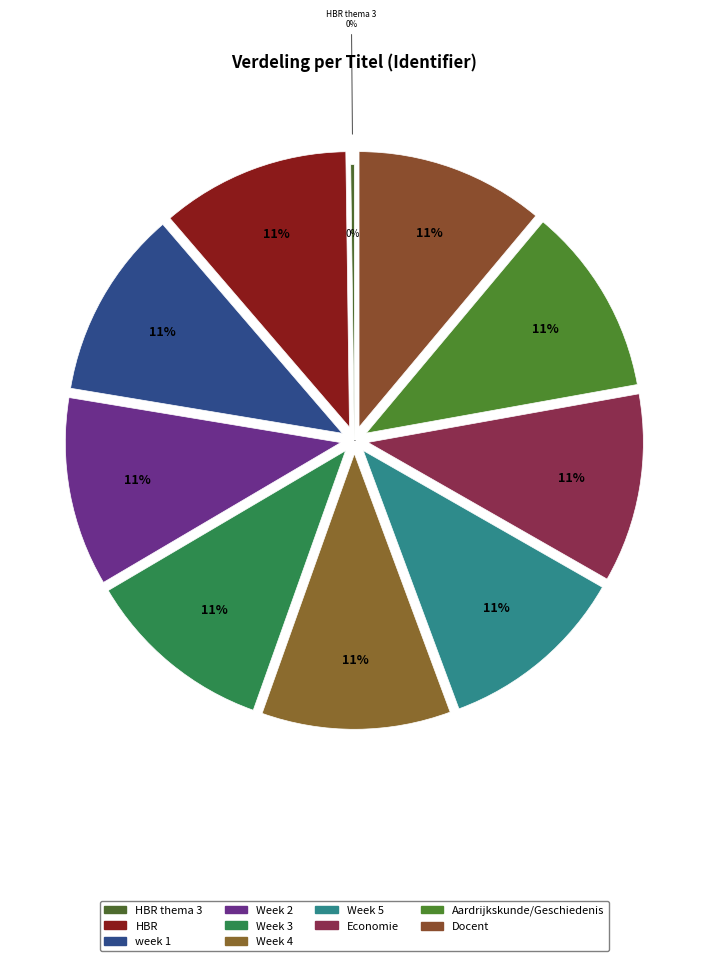

True or false: Docent accounts for 4% of the total.

False